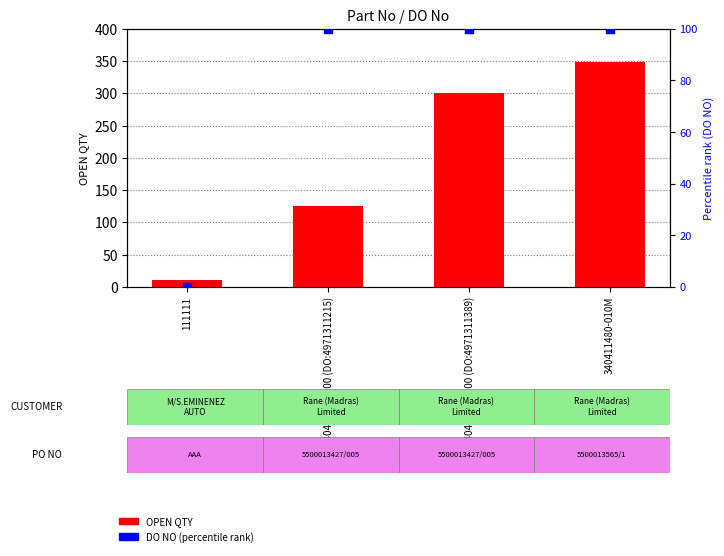

Is the value of DO NO (percentile rank) at 111111 greater than the value of OPEN QTY at 111111?

No